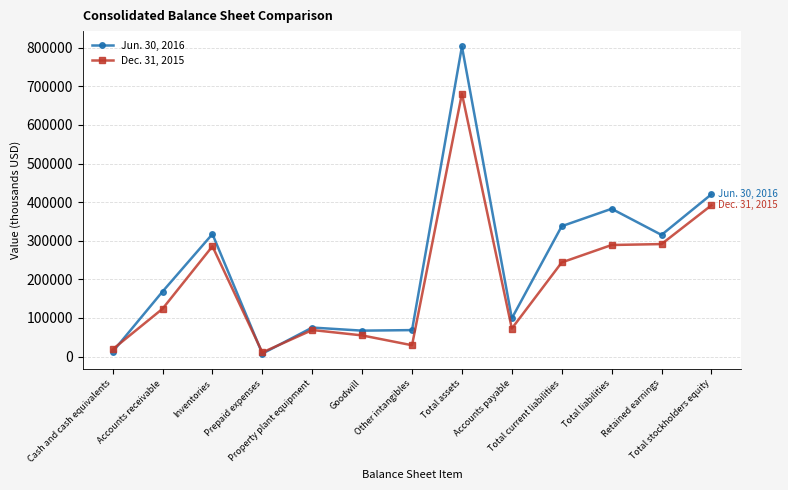

How many times do Dec. 31, 2015 and Jun. 30, 2016 cross each other?

3